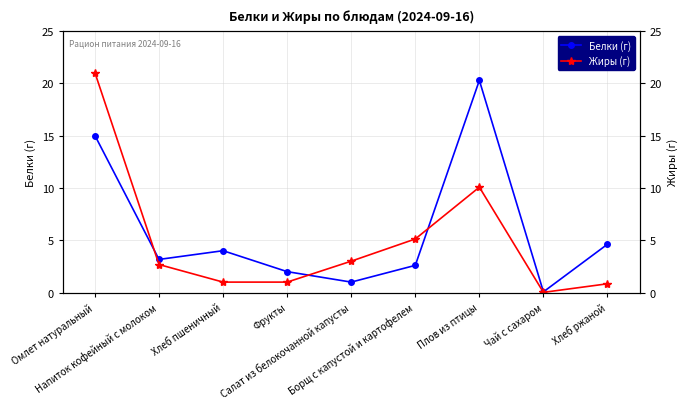

How many times do Белки (г) and Жиры (г) cross each other?

3